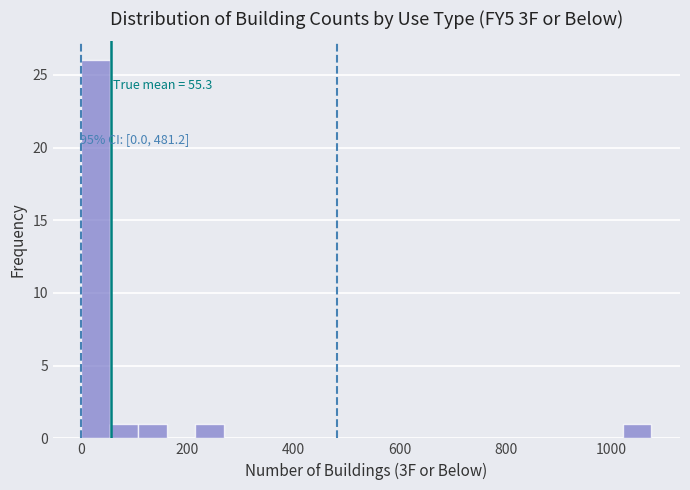

Around what value on the x-axis is the tallest bar? Give the approximate position of its centre, as read against the axis.

20